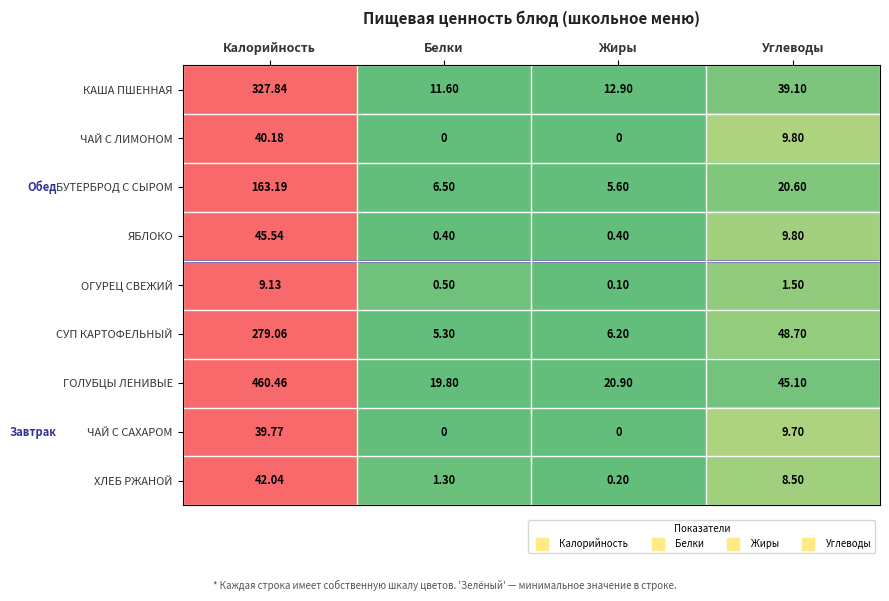

Which category has the highest value across all series?

Калорийность